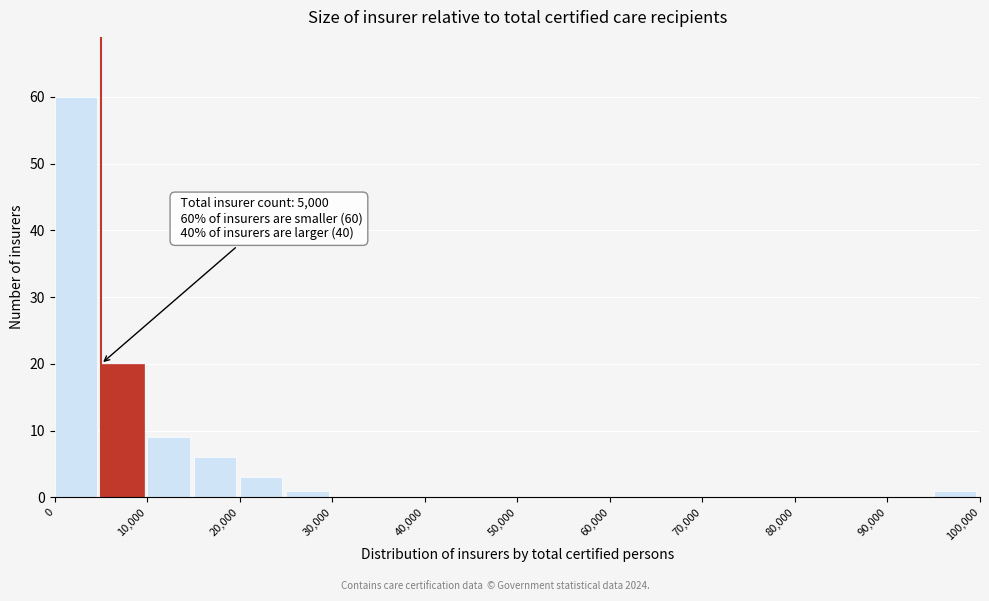

Over which range of the x-axis is the bar tallest?

0 to 5000